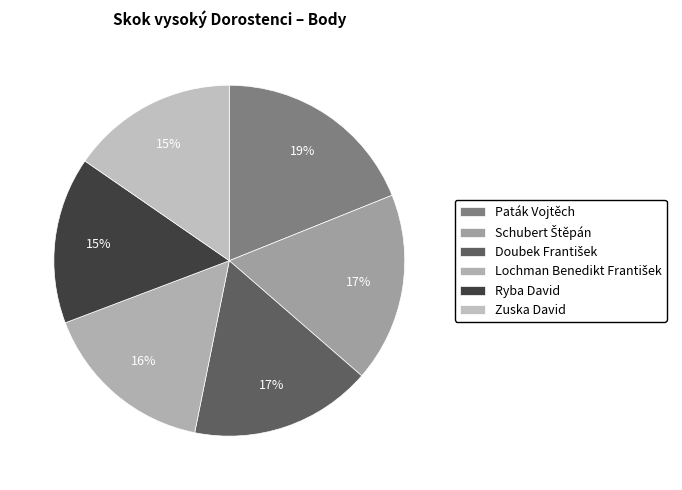

The Zuska David slice represents 15% of the pie. True or false?

True